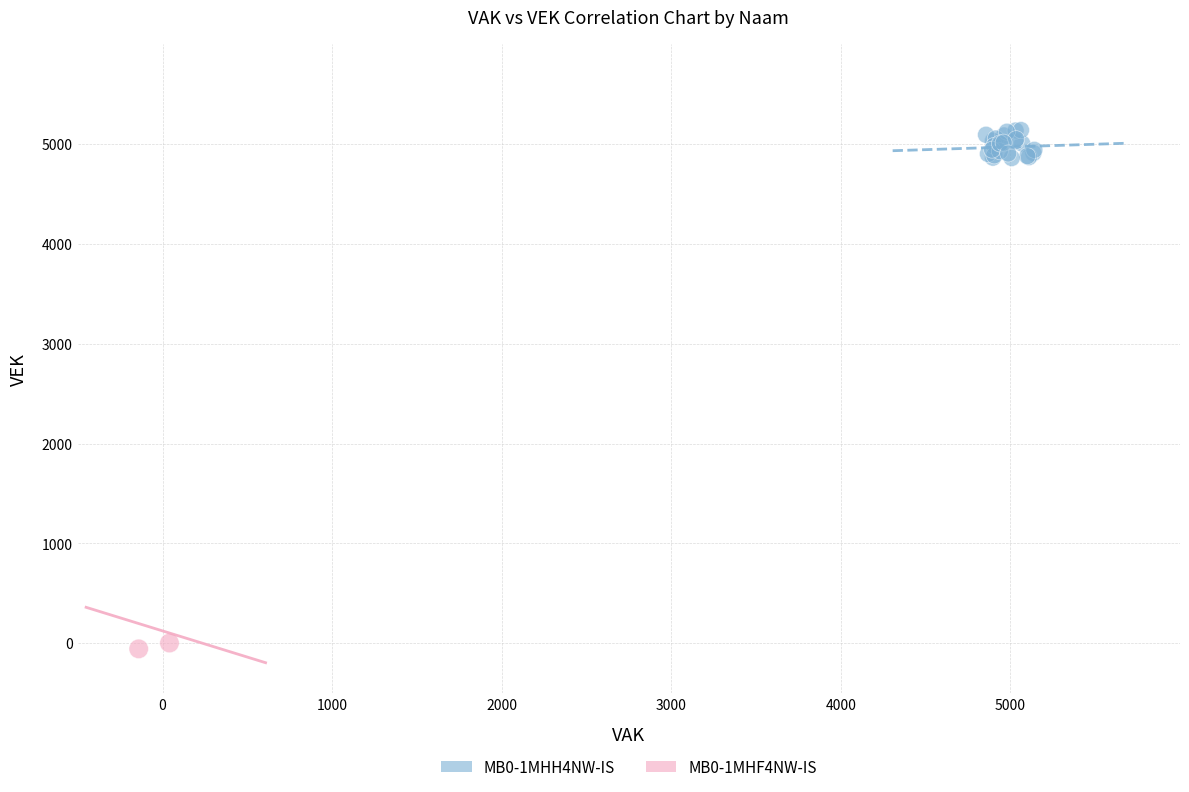

Which series contains the lowest Y value?

MB0-1MHF4NW-IS